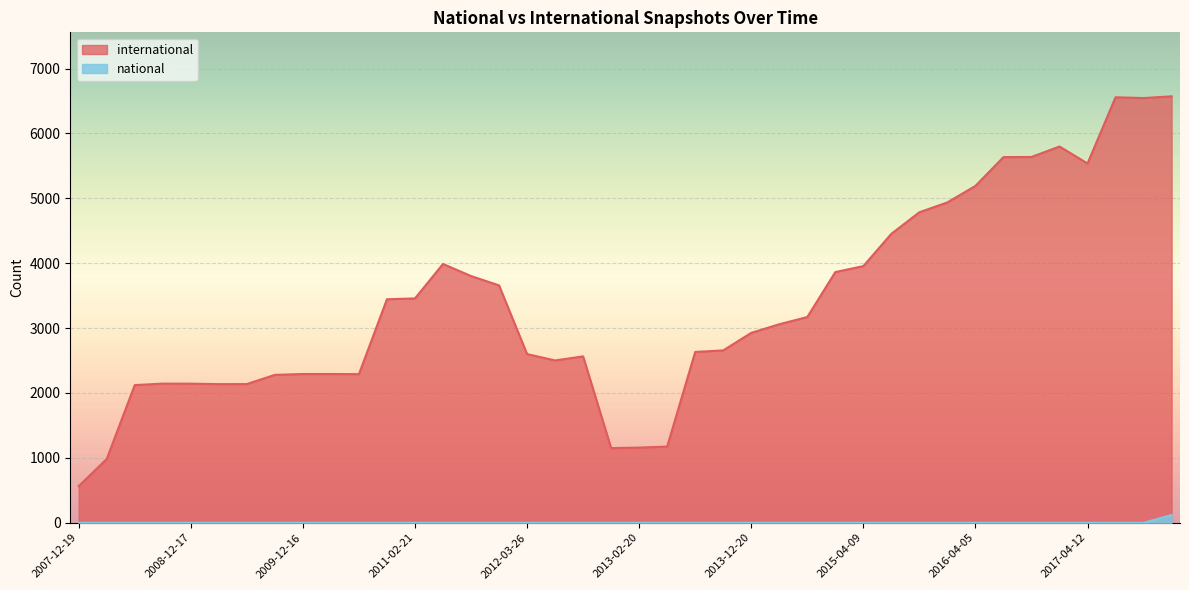

At which category does the chart reach its peak across all series?

2017-12-22